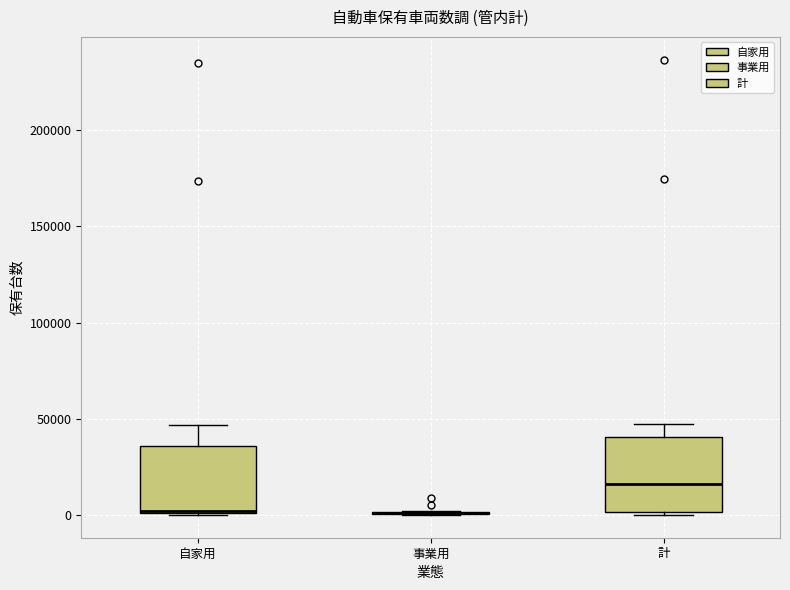

Reading left to right, read every box against the y-axis: the position of its median line, the range the box covers, and the ends of its whiskers. The values are not printed on the chart, so give them approximately, as read against the axis.

自家用: median 0, box 0 to 35000, whiskers 0 to 45000
事業用: box collapsed to a line at 0, whiskers 0 to 0
計: median 15000, box 0 to 40000, whiskers 0 (just below the box's lower edge) to 45000